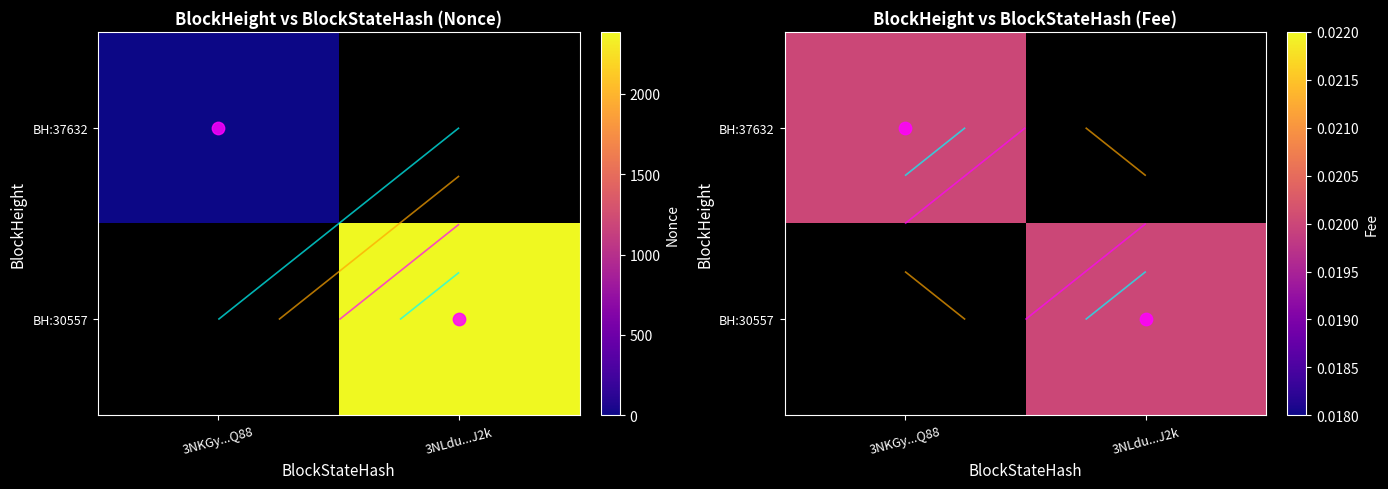

Is the value of 30557 at 0 greater than the value of 37632 at 0?

No